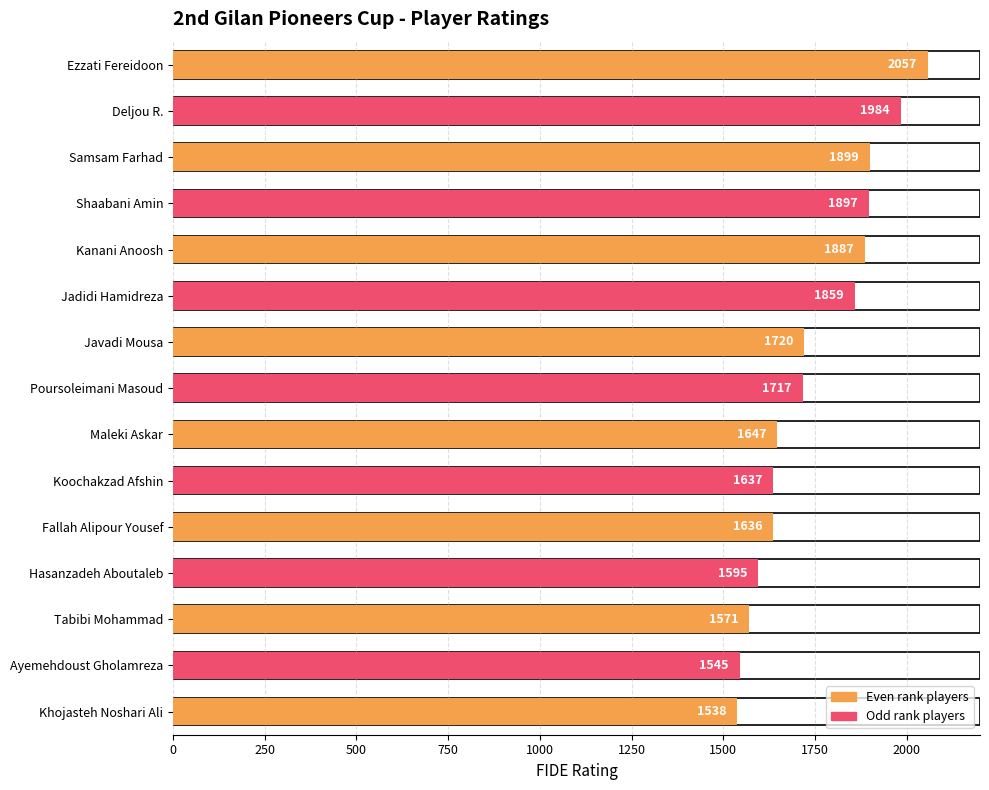

Reading left to right, what are all the values shown in this chart?

Ezzati Fereidoon=2057	Deljou R.=1984	Samsam Farhad=1899	Shaabani Amin=1897	Kanani Anoosh=1887	Jadidi Hamidreza=1859	Javadi Mousa=1720	Poursoleimani Masoud=1717	Maleki Askar=1647	Koochakzad Afshin=1637	Fallah Alipour Yousef=1636	Hasanzadeh Aboutaleb=1595	Tabibi Mohammad=1571	Ayemehdoust Gholamreza=1545	Khojasteh Noshari Ali=1538